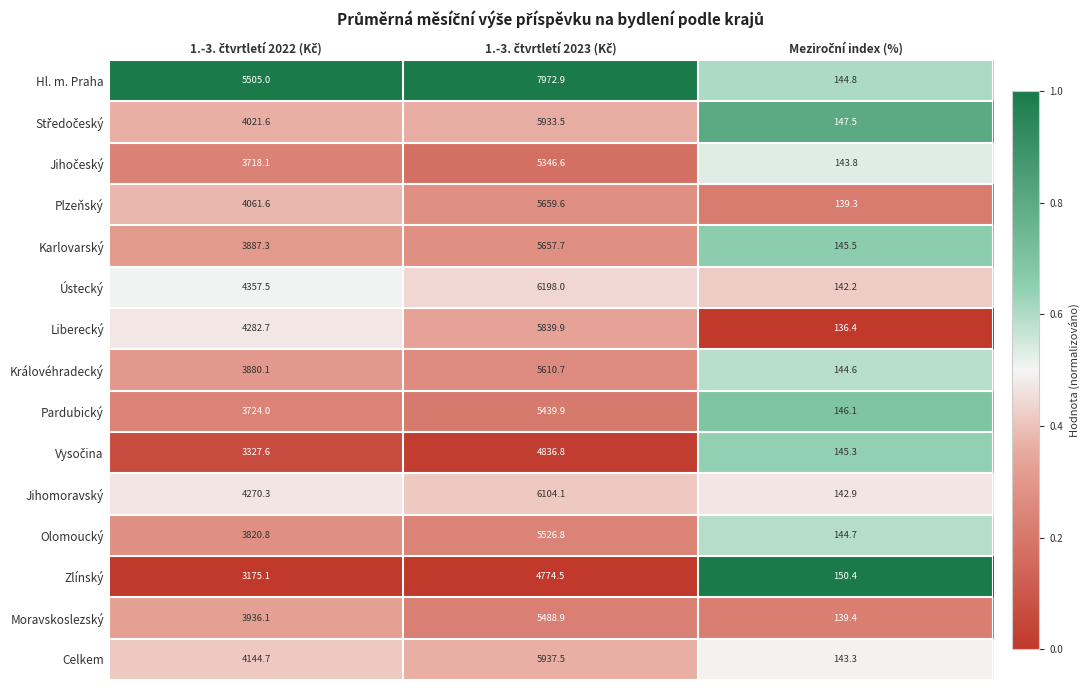

What is the minimum value shown in the chart?

136.4